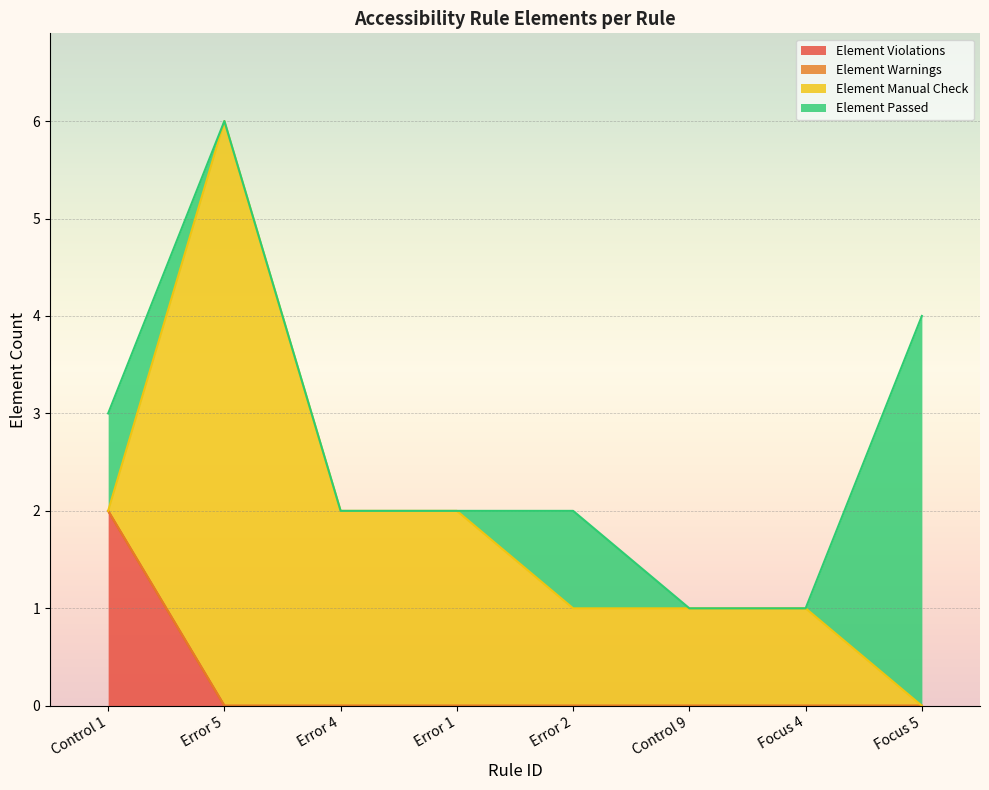

How many lines are shown in the chart?

4